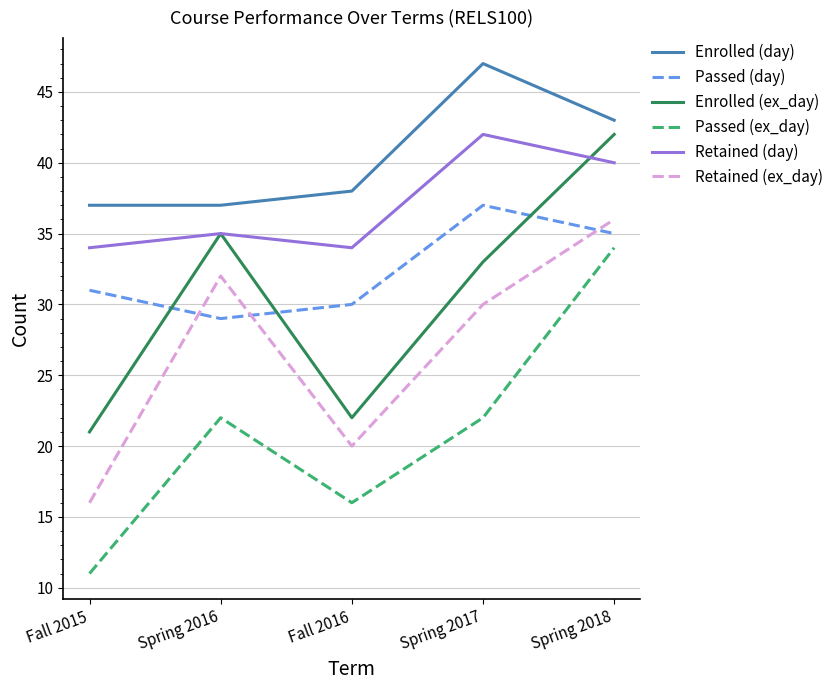

Does the chart display data point markers on the line(s)?

No